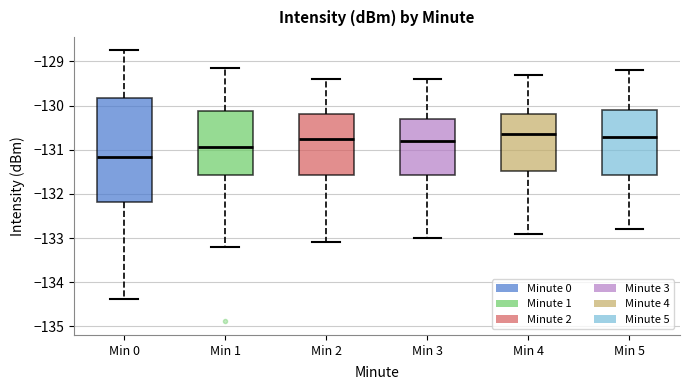

Comparing the boxes themselves (not the whiskers), which one is the tallest?

Min 0